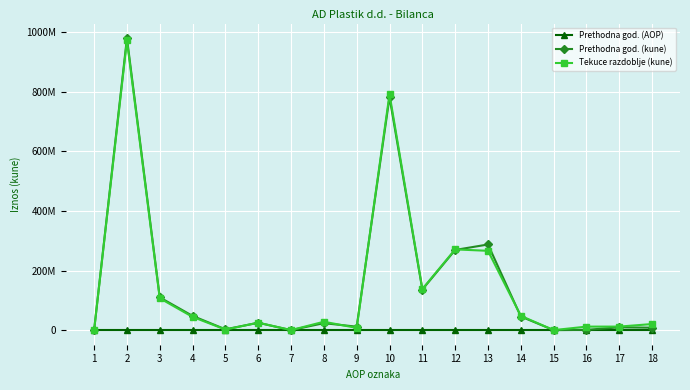

Where is the first local maximum for Tekuce razdoblje (kune)?

2